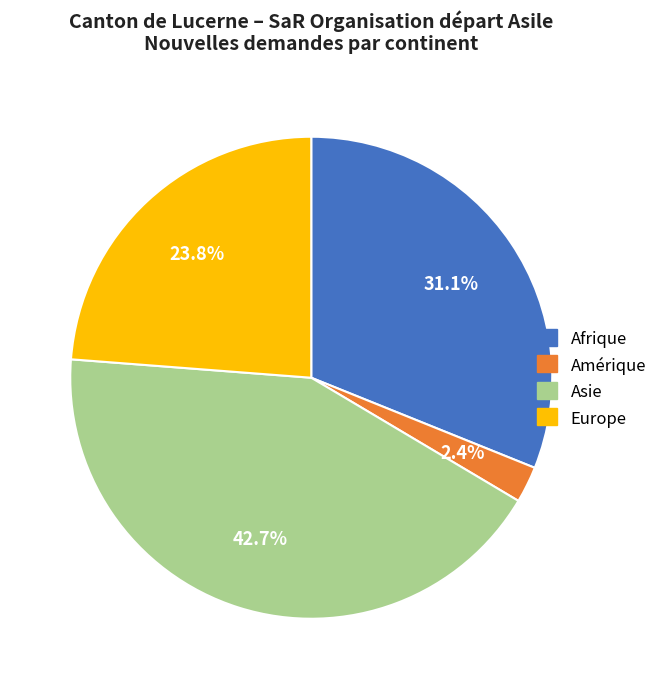

How many segments does this pie chart have?

4